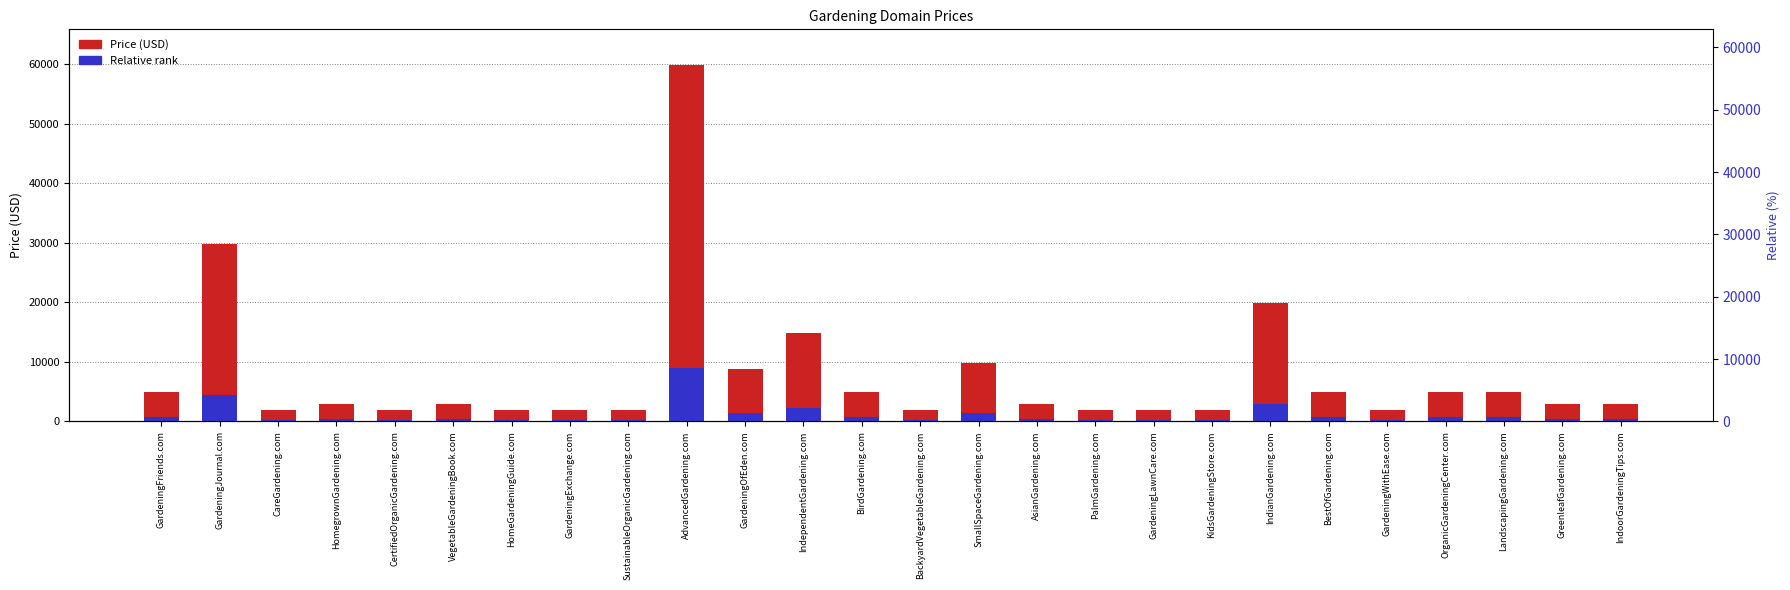

Between GardeningLawnCare.com and OrganicGardeningCenter.com, which is larger?

OrganicGardeningCenter.com